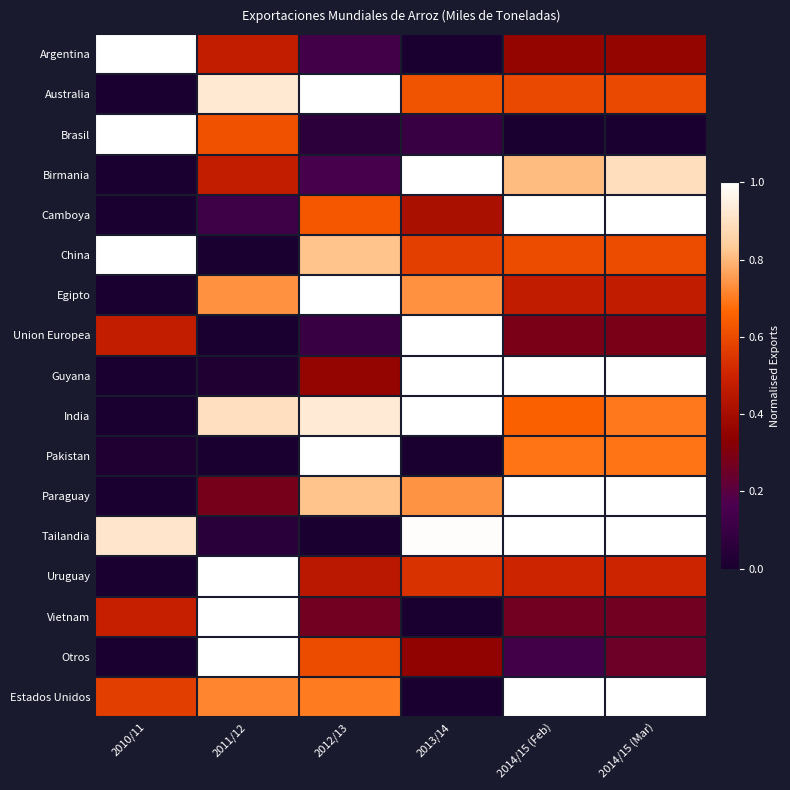

Which series changed the most between 2012/13 and 2014/15 (Feb)?

Tailandia